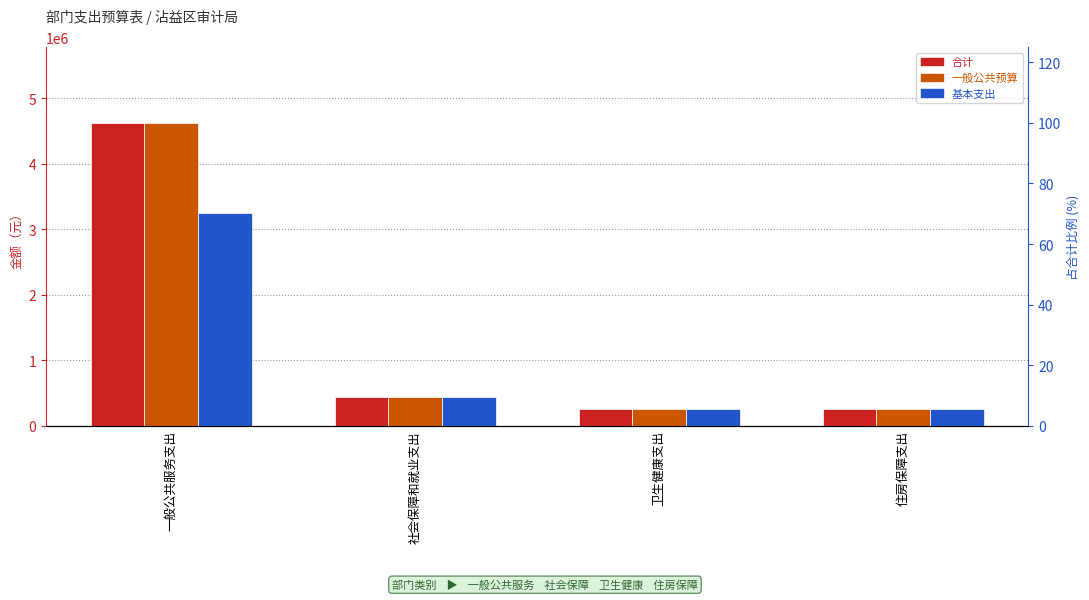

Which label corresponds to the smallest value in the chart?

住房保障支出